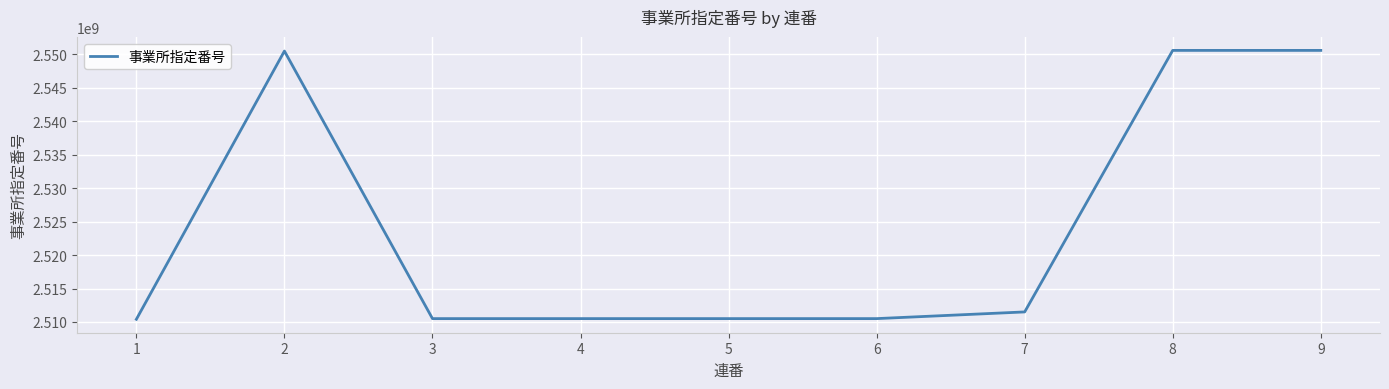

At which label is the value closest to 2530490864?

7